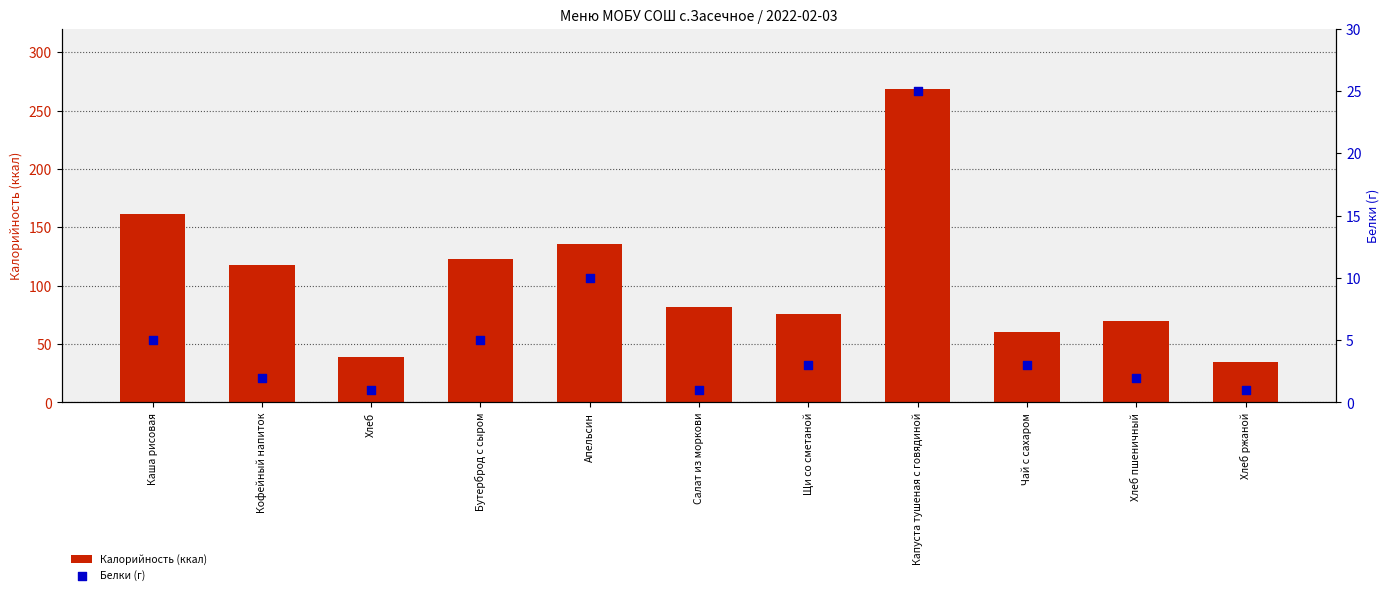

At how many categories does at least one series exceed 224?

1